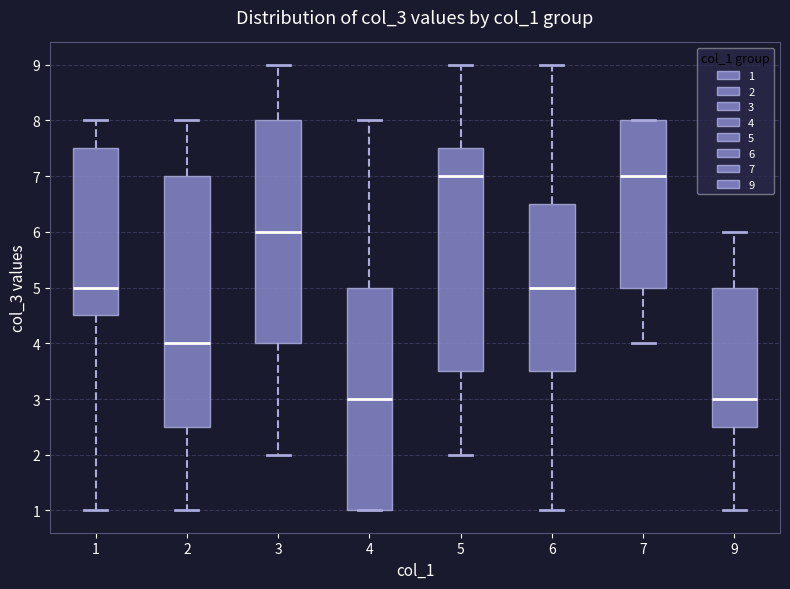

Reading left to right, transcribe this box plot: for each box, give where its median line is, the range the box spans, and where its two whiskers end, as read against the y-axis. The values are not printed on the chart, so give them approximately, as read against the axis.

1: median 5.0, box 4.5 to 7.5, whiskers 1.0 to 8.0
2: median 4.0, box 2.5 to 7.0, whiskers 1.0 to 8.0
3: median 6.0, box 4.0 to 8.0, whiskers 2.0 to 9.0
4: median 3.0, box 1.0 to 5.0, whiskers 1.0 to 8.0
5: median 7.0, box 3.5 to 7.5, whiskers 2.0 to 9.0
6: median 5.0, box 3.5 to 6.5, whiskers 1.0 to 9.0
7: median 7.0, box 5.0 to 8.0, whiskers 4.0 to 8.0
9: median 3.0, box 2.5 to 5.0, whiskers 1.0 to 6.0